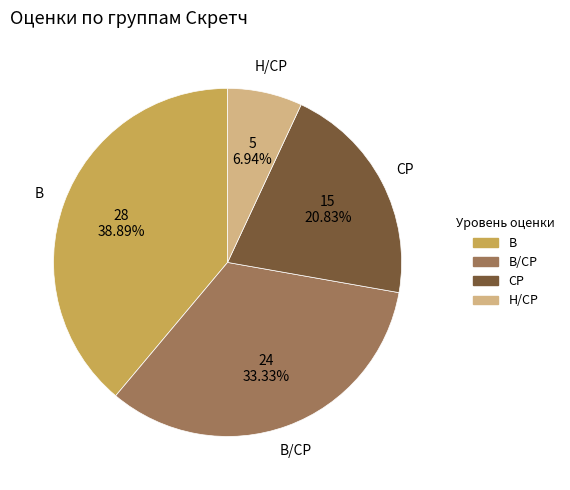

What is the largest slice in the pie chart?

В